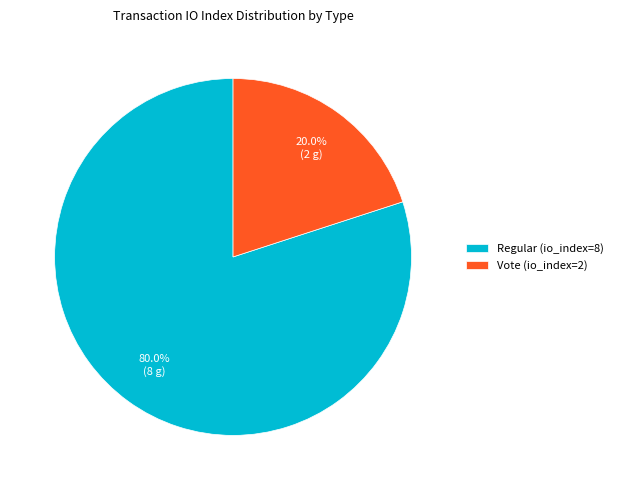

Rank the categories by value from lowest to highest.

Vote (io_index=2), Regular (io_index=8)